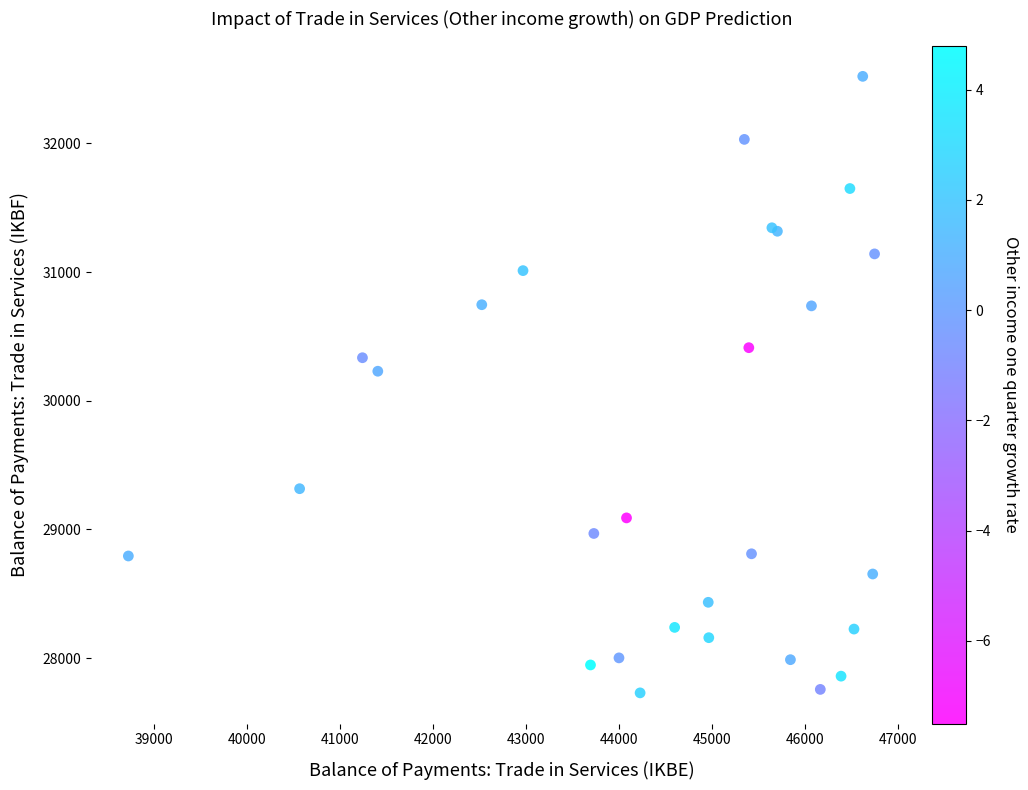

What Y value in the scatter plot is closest to 30125?

30229